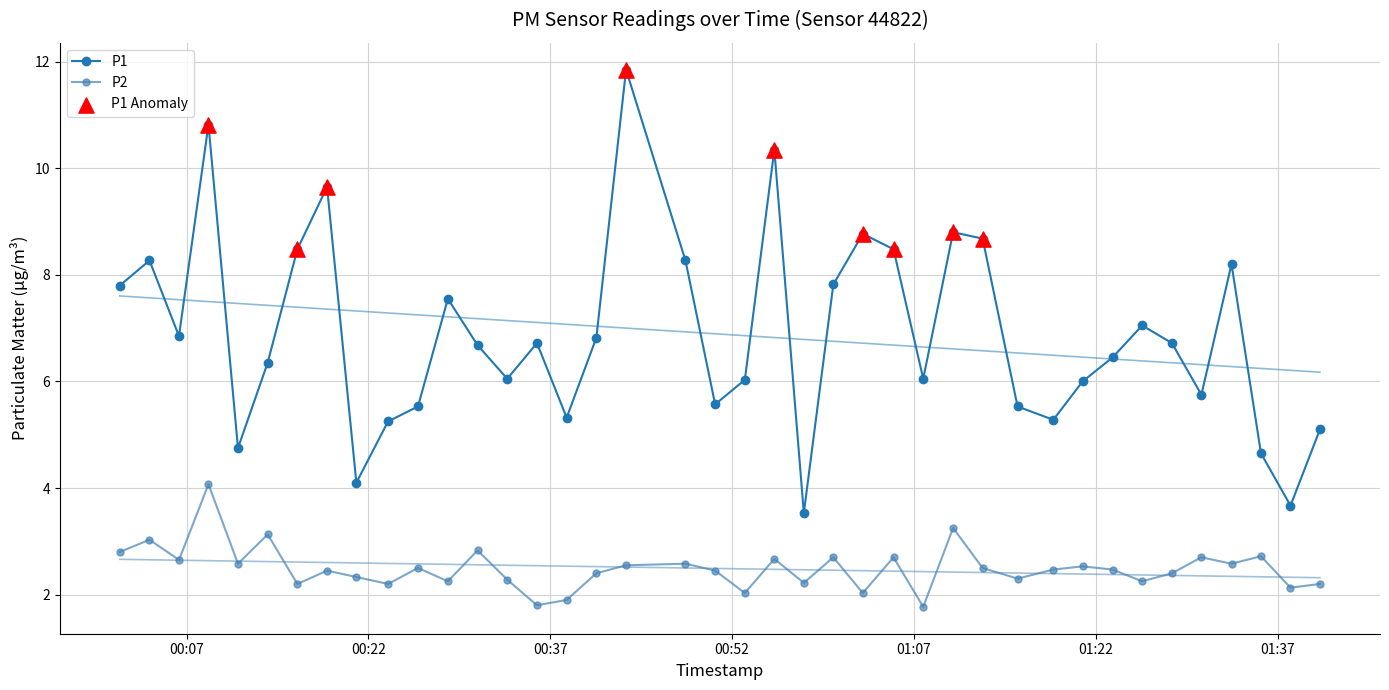

Which series contains the highest Y value?

P1